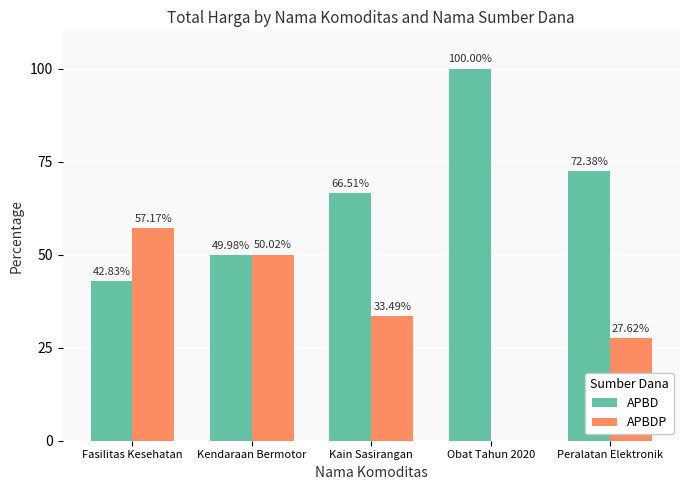

Where does the APBD series first go above 66?

Kain Sasirangan